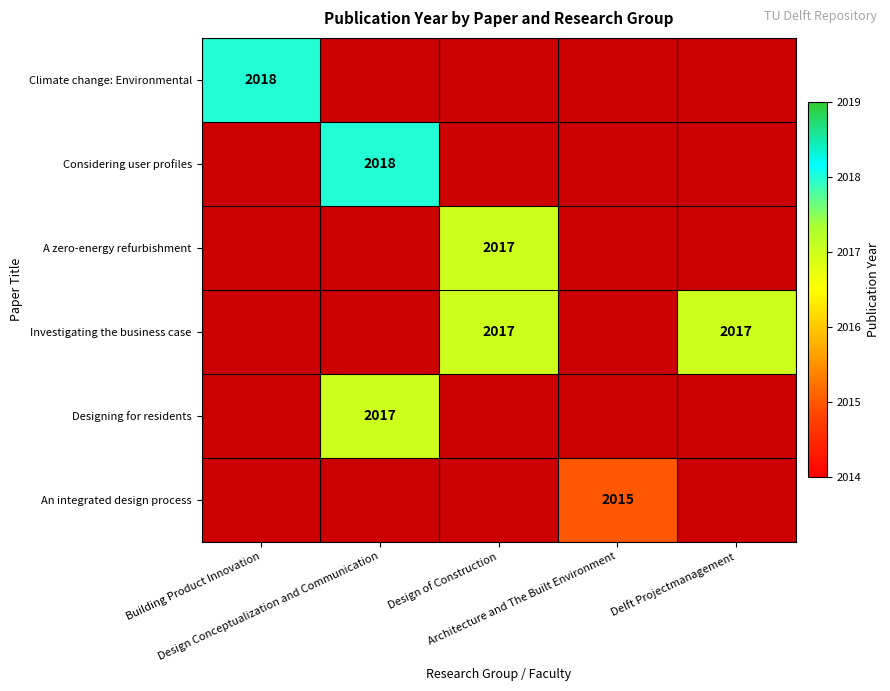

What is the minimum value for Climate change: Environmental?

2018.0